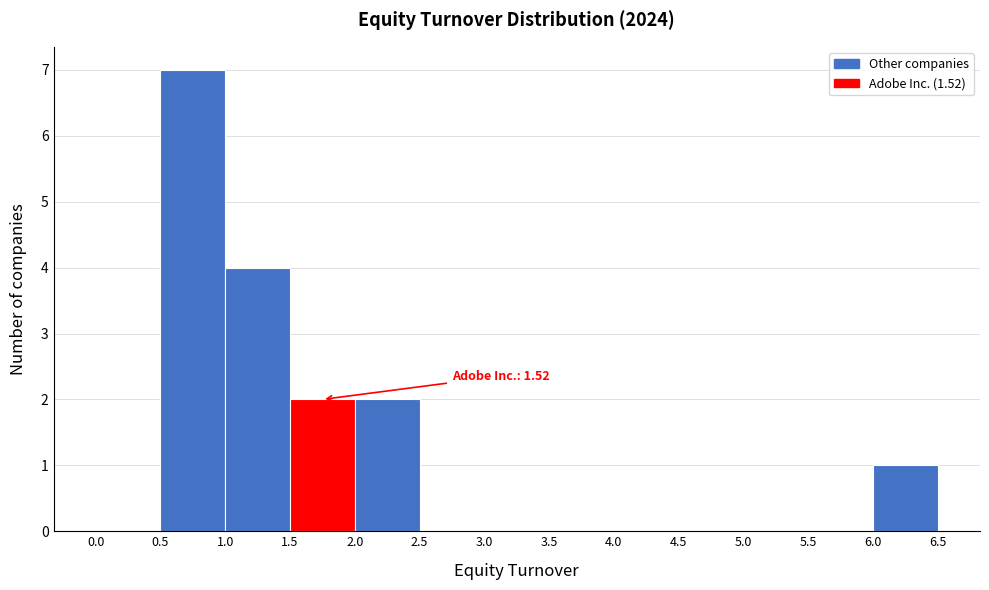

Over which range of the x-axis is the bar tallest?

0.5 to 1.0